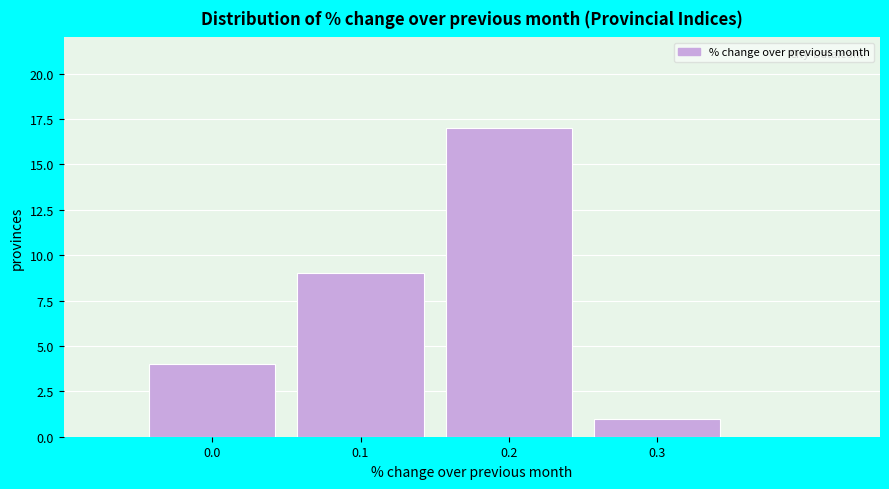

Which range on the x-axis has the tallest bar?

0.15 to 0.25